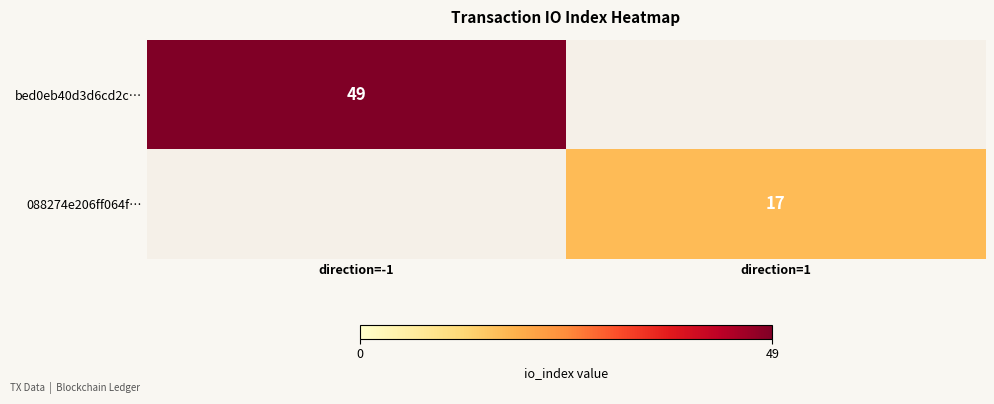

What is the smallest value displayed?

17.0